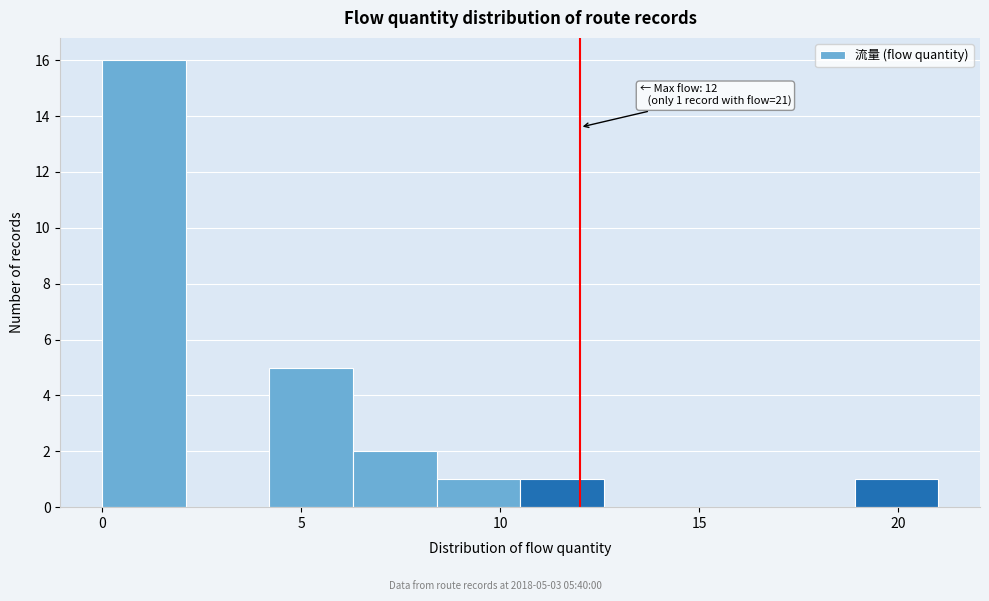

Over which range of the x-axis is the bar tallest?

0.0 to 2.1